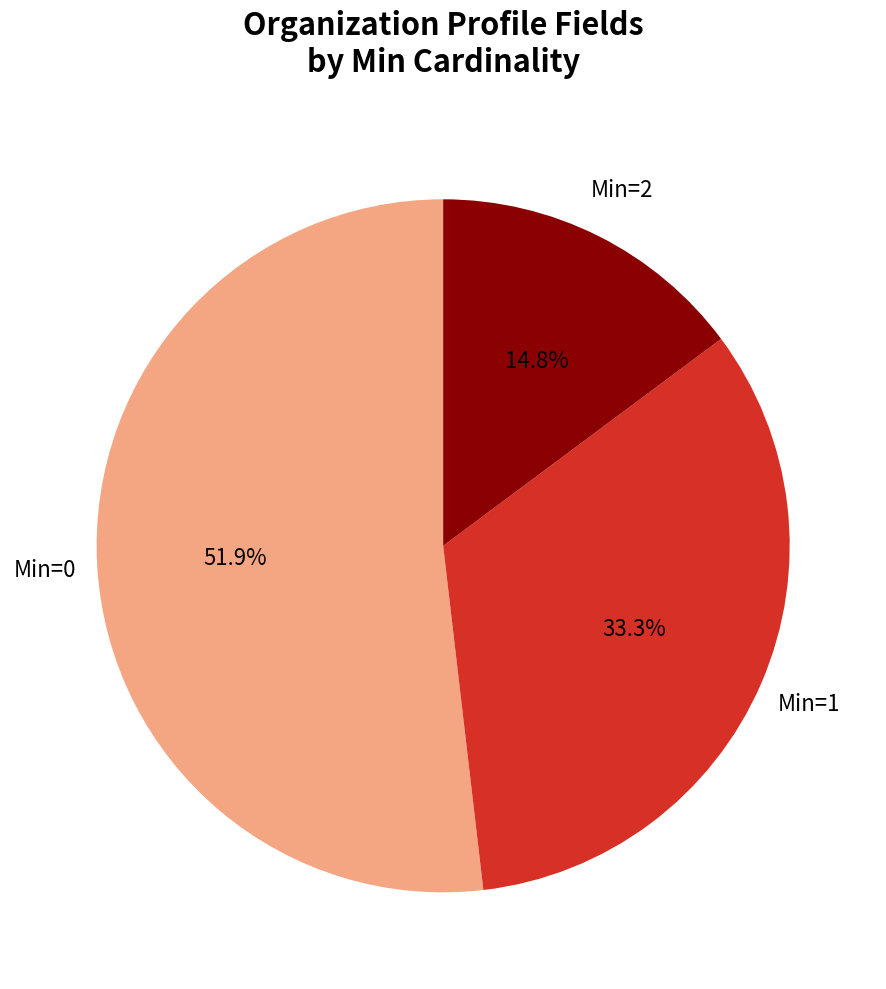

Combined, what portion of the pie is Min=2 and Min=1?

48.1%